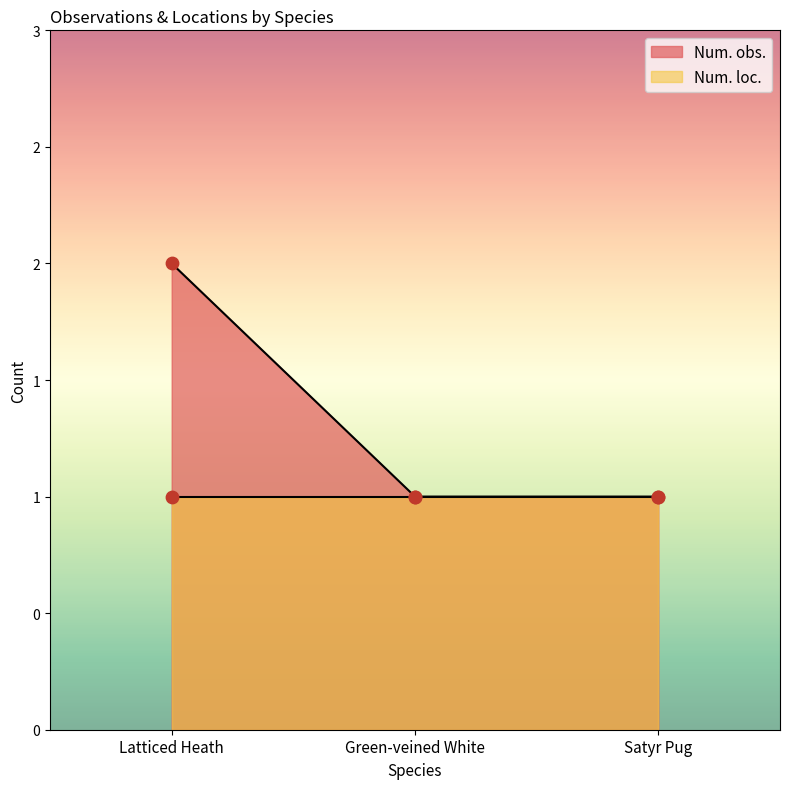

Between Green-veined White and Satyr Pug, which is larger?

Green-veined White